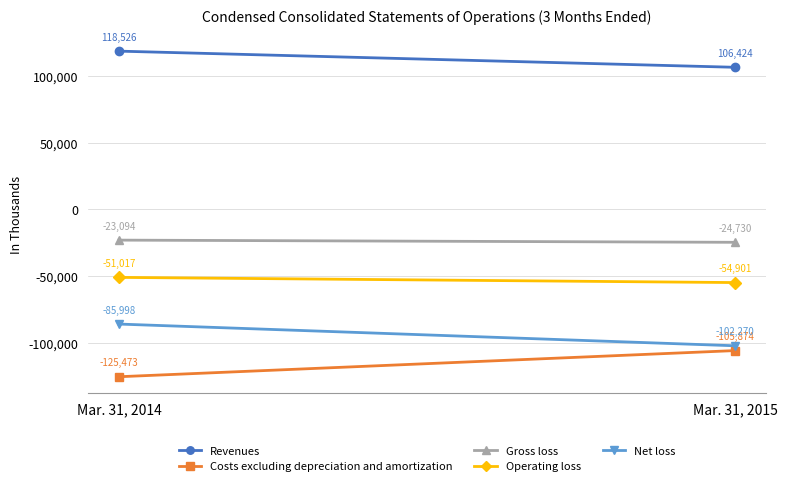

What is the value of the Operating loss point at the 1st from the left?

-51017